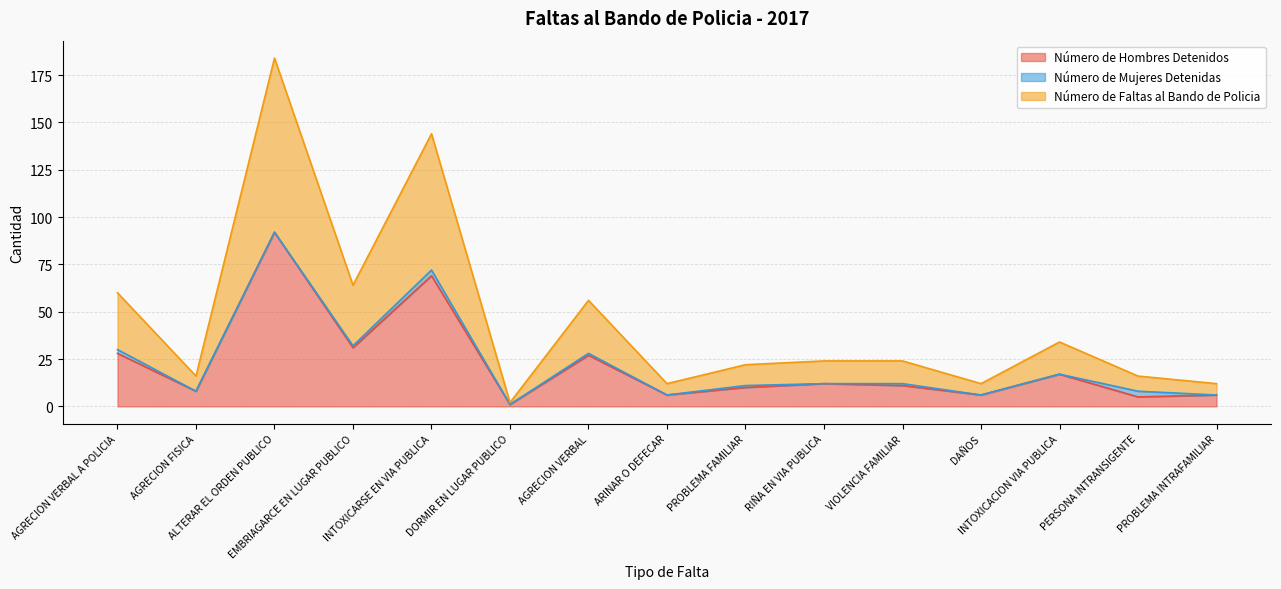

What is the label of the 1st point from the right?

PROBLEMA INTRAFAMILIAR